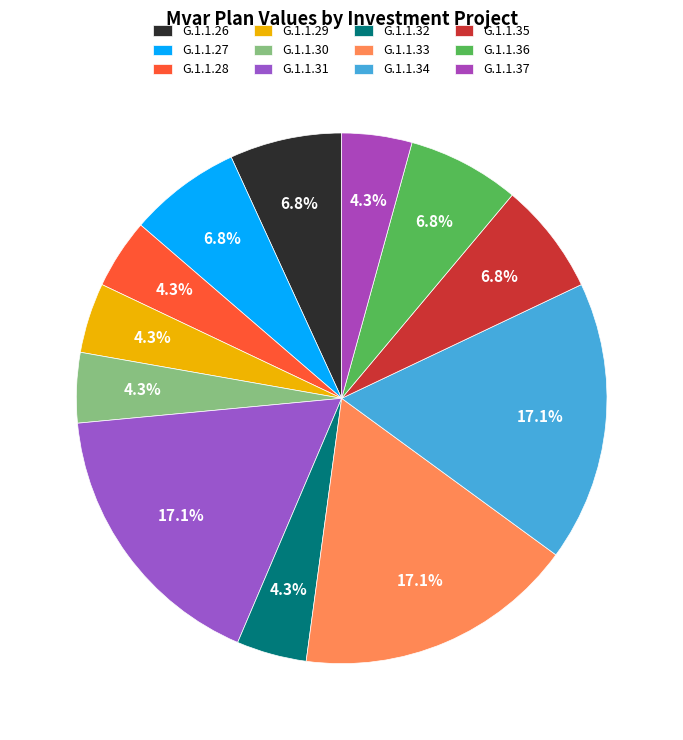

Does G.1.1.32 represent more than half of the total?

No